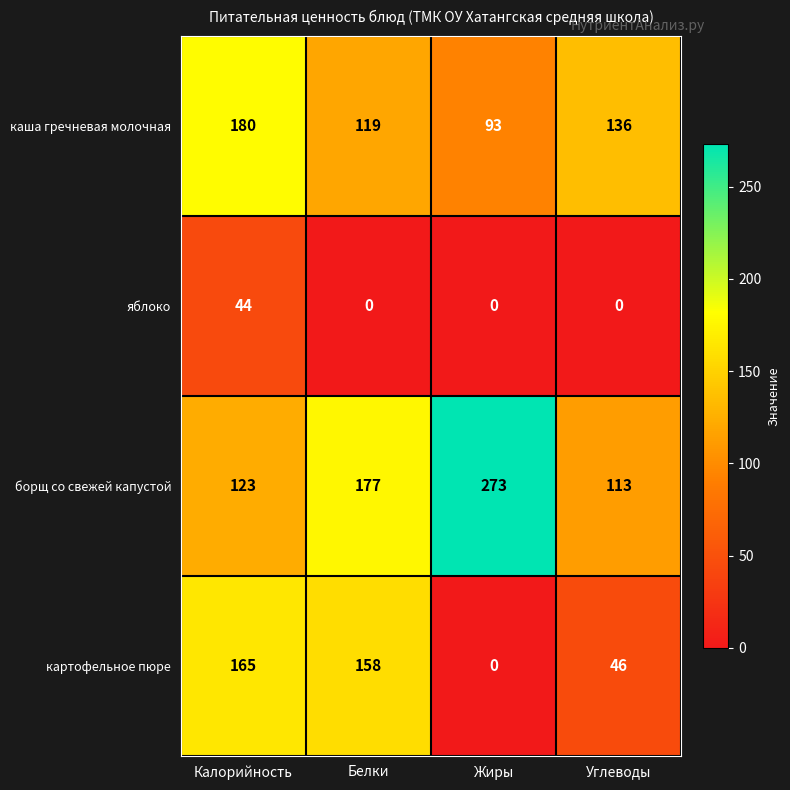

Which category has the lowest value in the картофельное пюре series?

Жиры